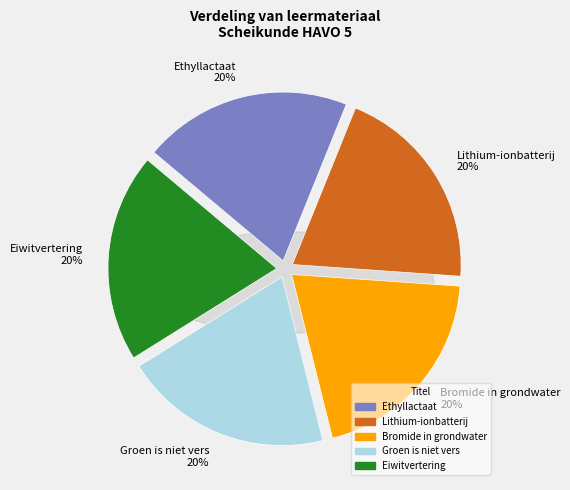

How much of the chart is everything except Groen is niet vers?

80.0%